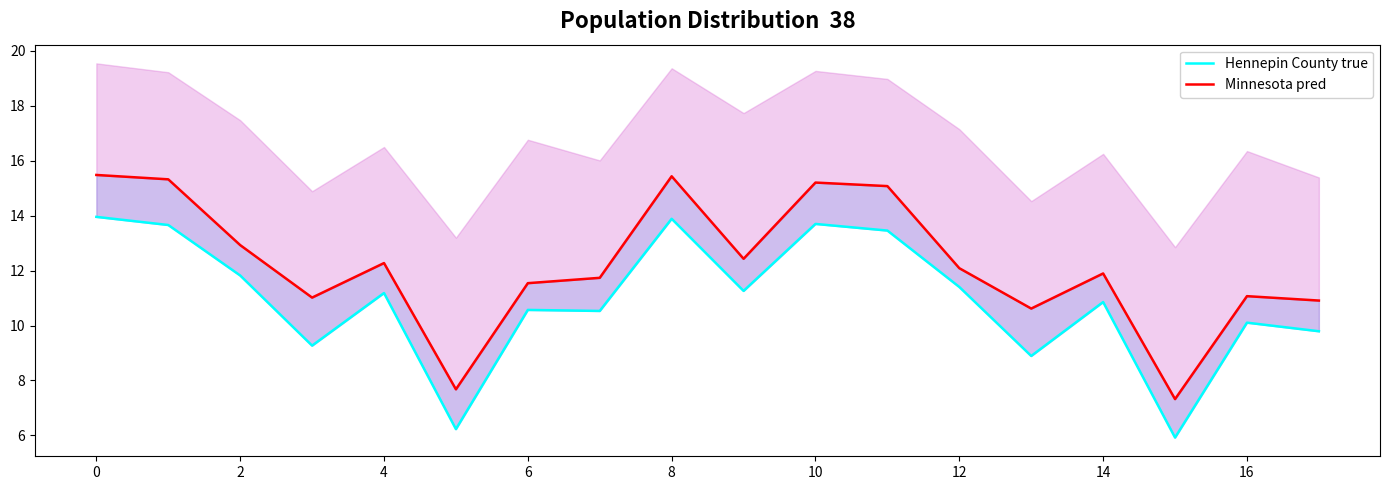

List the series in order of their overall mean, lowest first.

Hennepin County true, Minnesota pred